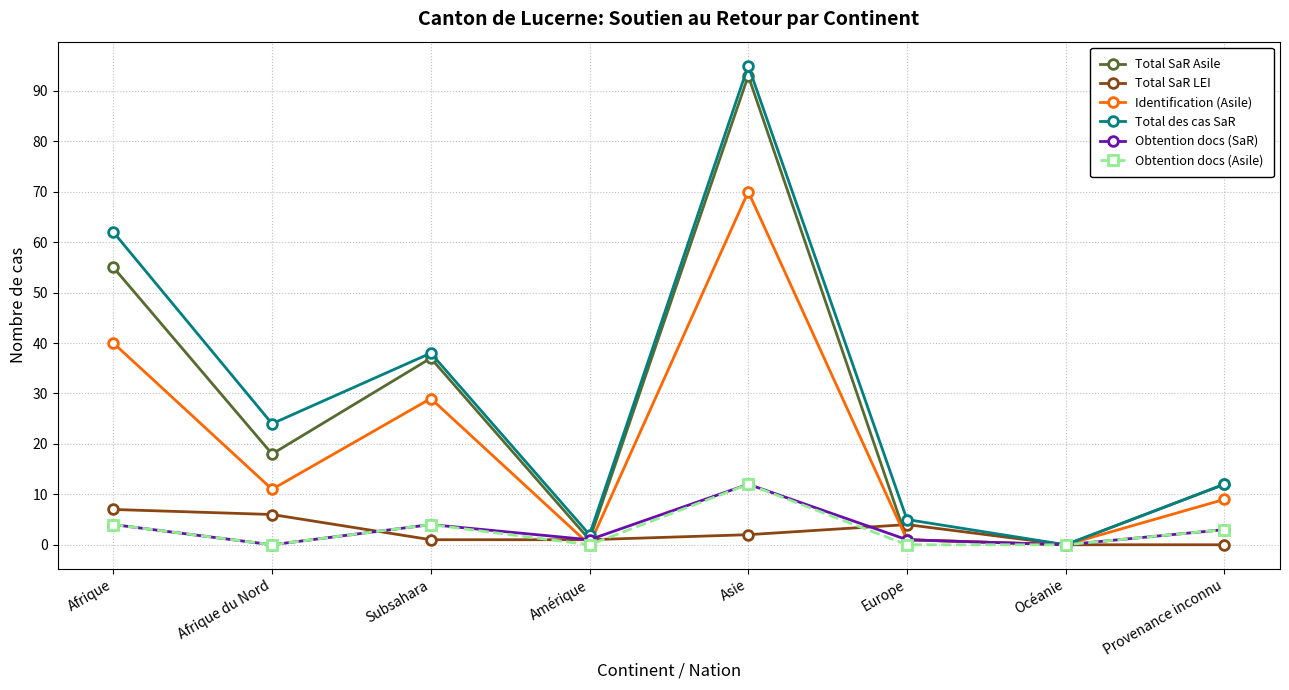

In Obtention docs (SaR), how many points are lower than both neighbors (excluding endpoints)?

3